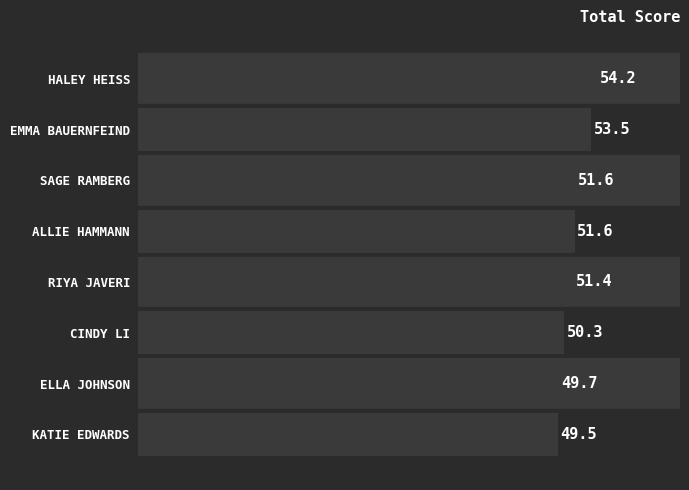

What is the difference between the maximum and minimum values?

4.7